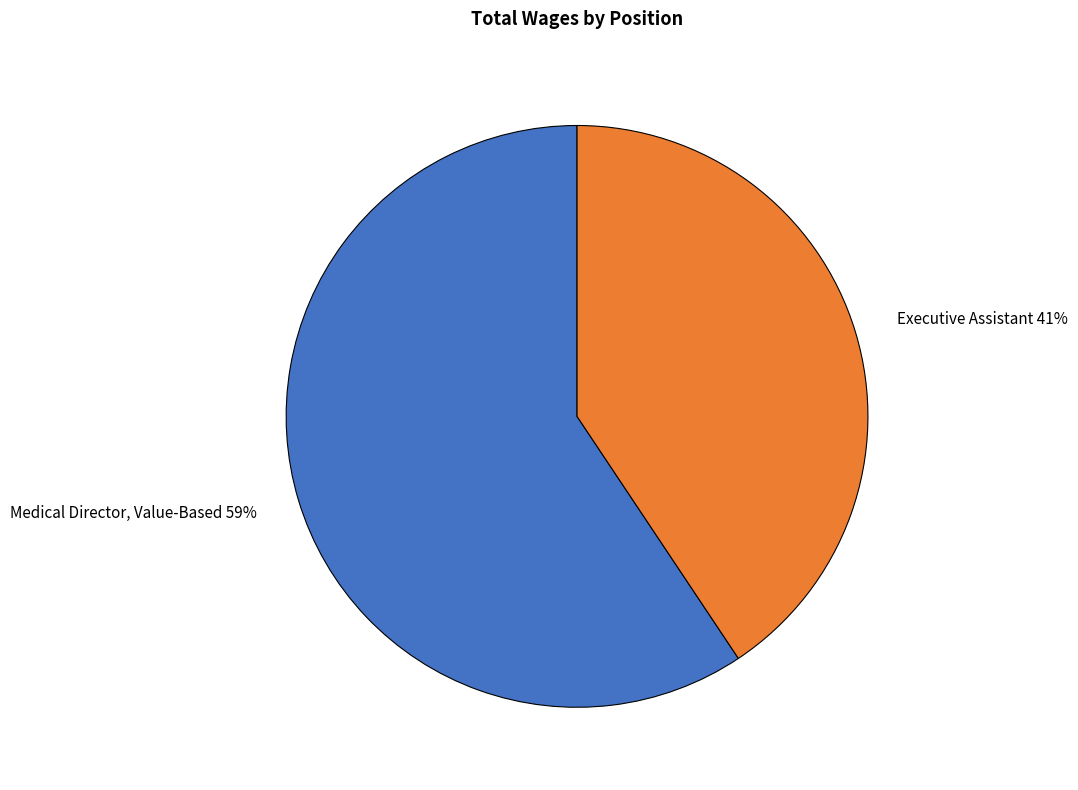

Count the number of slices in the pie.

2